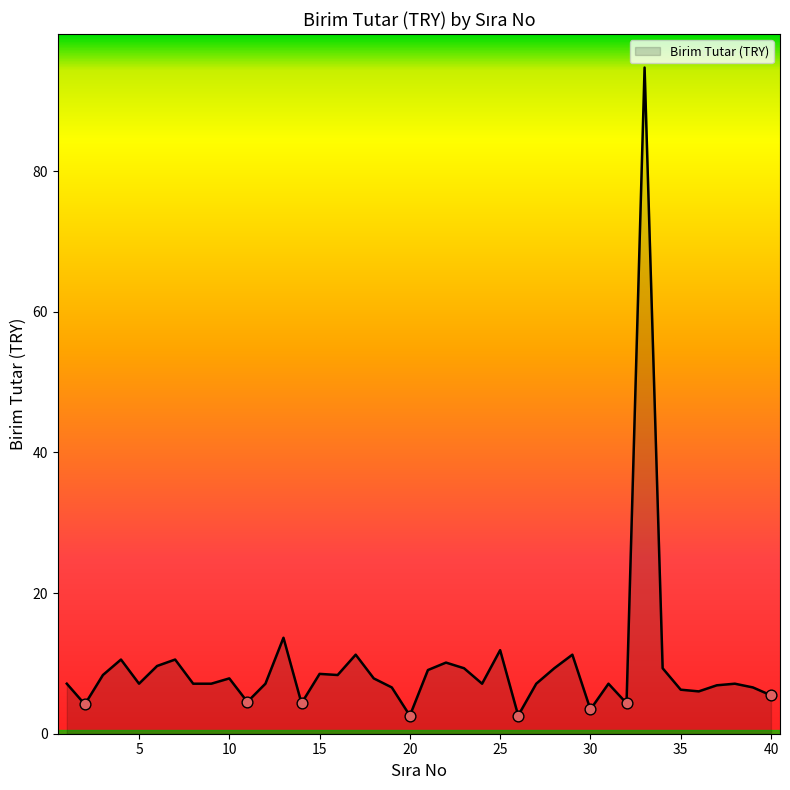

What is the minimum value shown in the chart?

2.6